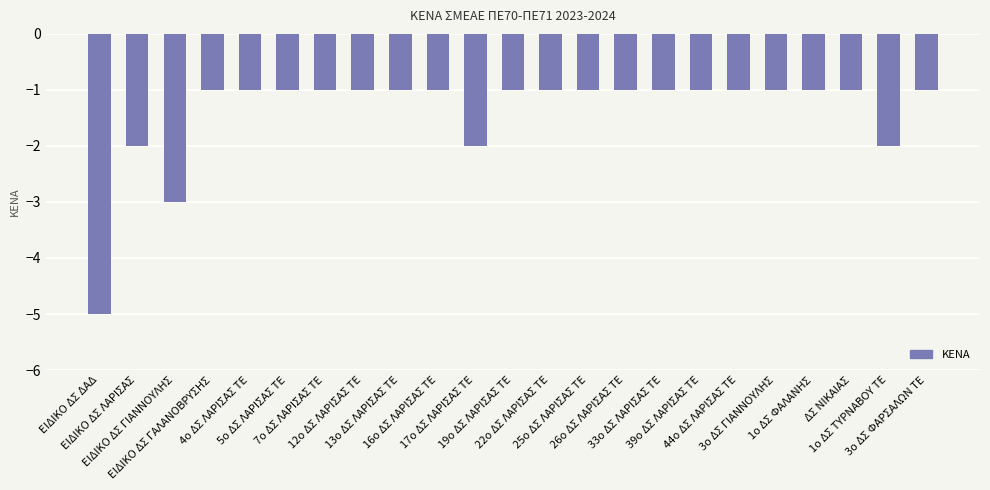

What is the value of the 14th bar from the left?

-1